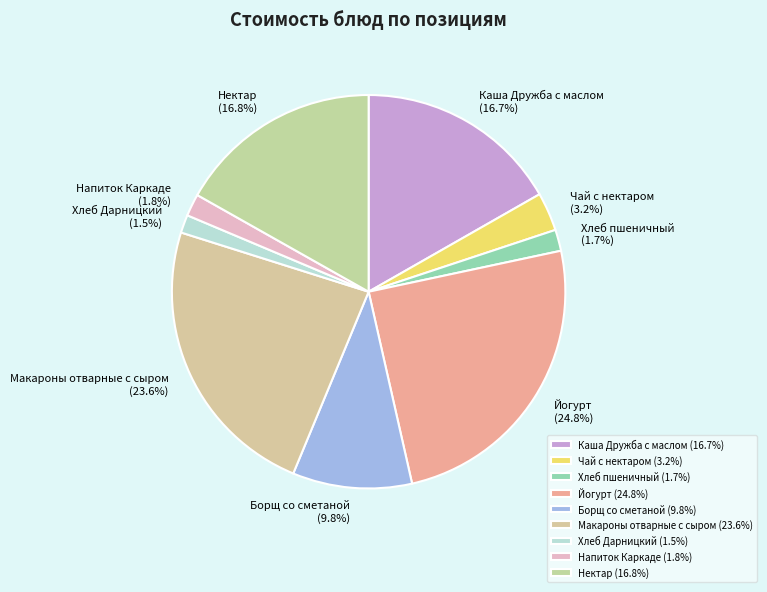

What percentage is the Каша Дружба с маслом slice, to the nearest percent?

17%